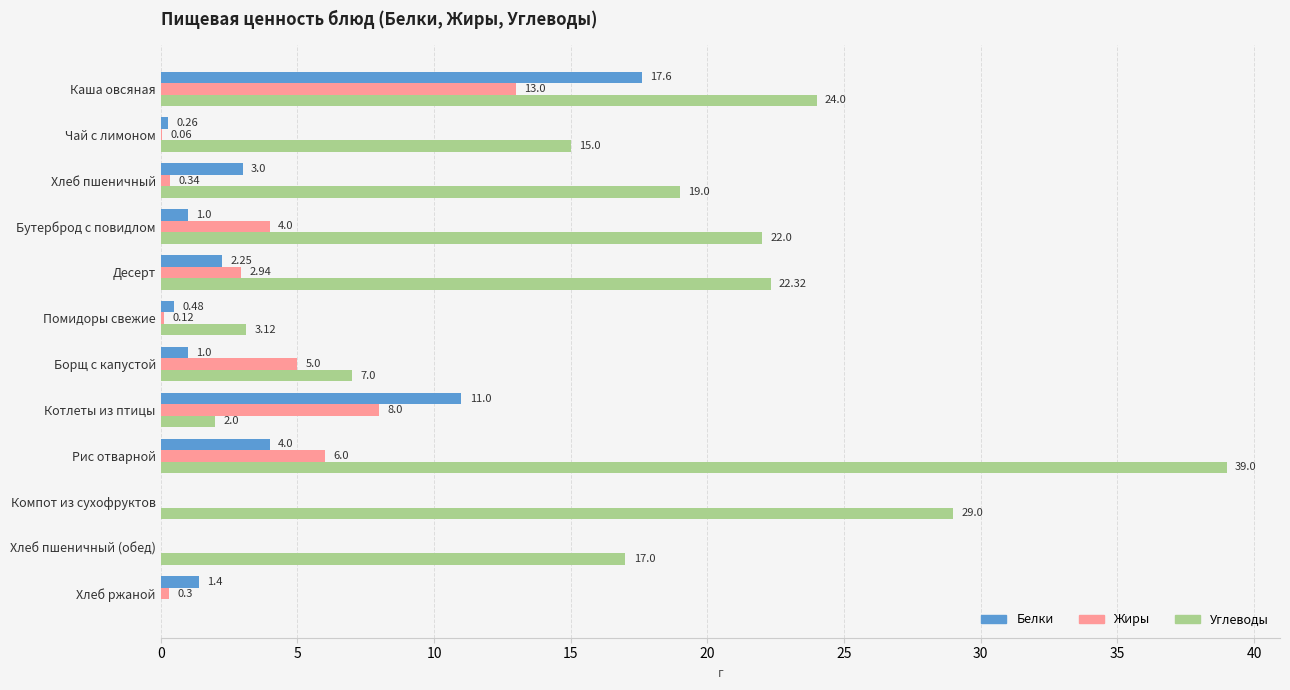

What is the sum of all Углеводы values?

199.4